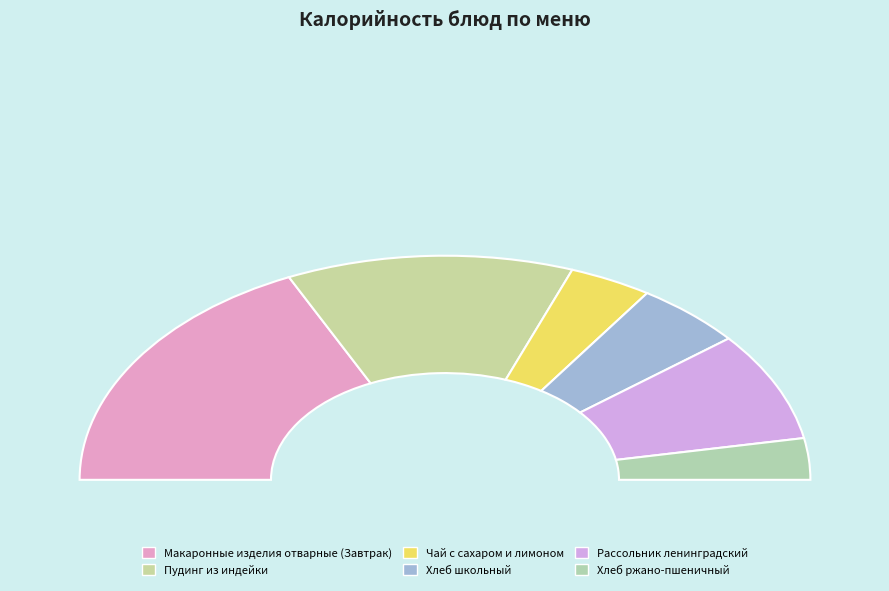

To the nearest percent, what is the difference between the largest and smallest slice percentages?

30%